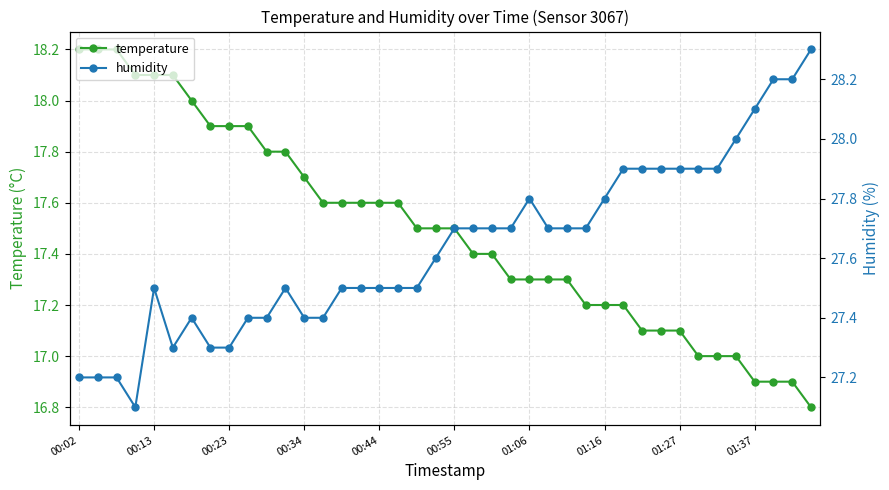

True or false: humidity and temperature intersect in this chart.

False